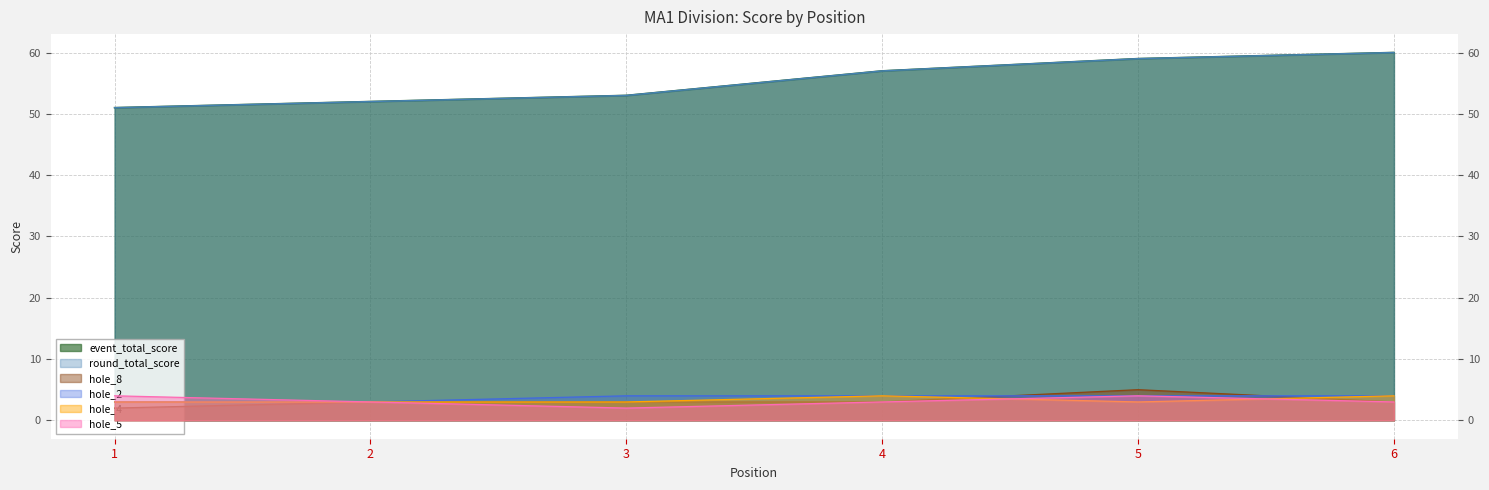

True or false: event_total_score has a value of 24 at 1.

False